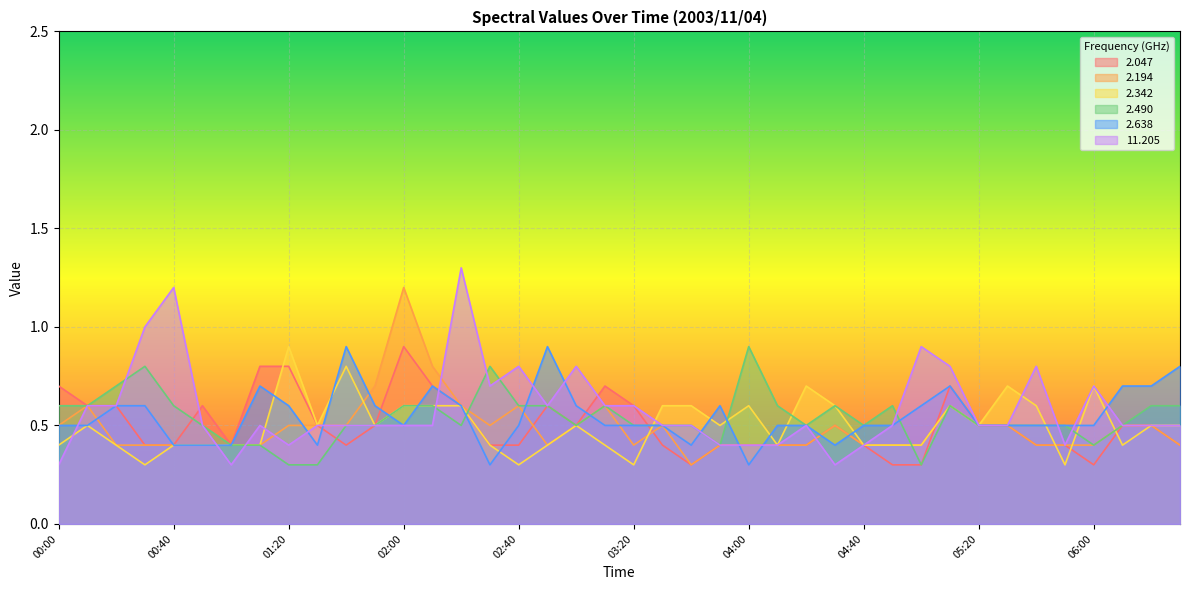

Which series has the largest total across all categories?

11.205